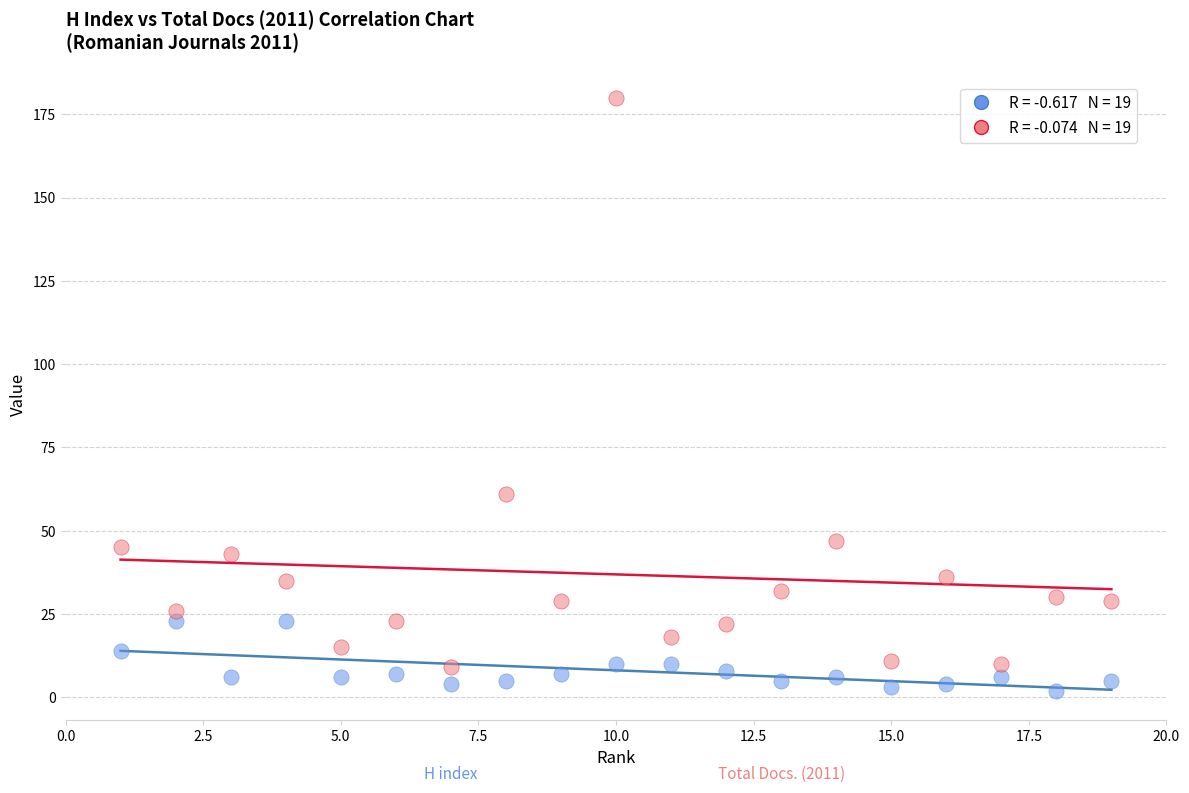

Across all data points, what is the range of X values (max minus min)?

18